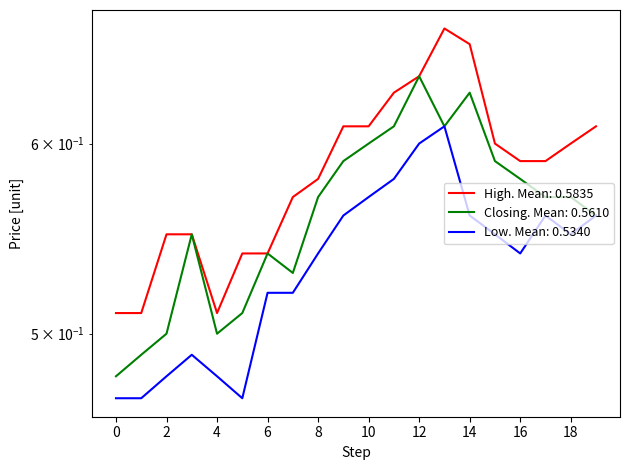

At how many categories does at least one series exceed 0?

20